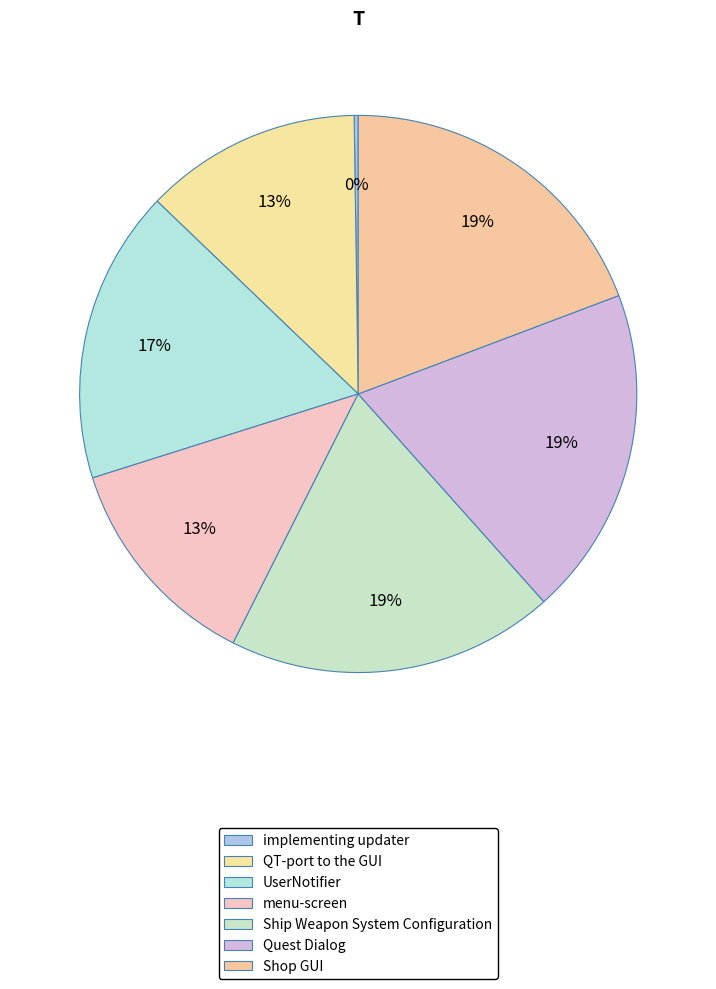

Which category has the biggest portion of the pie?

Shop GUI